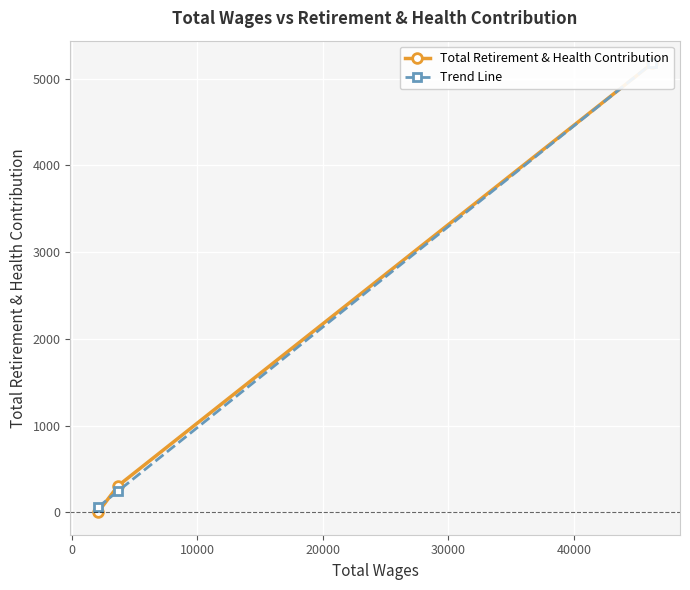

List the series in order of their peak value, lowest first.

Total Retirement & Health Contribution, Trend Line